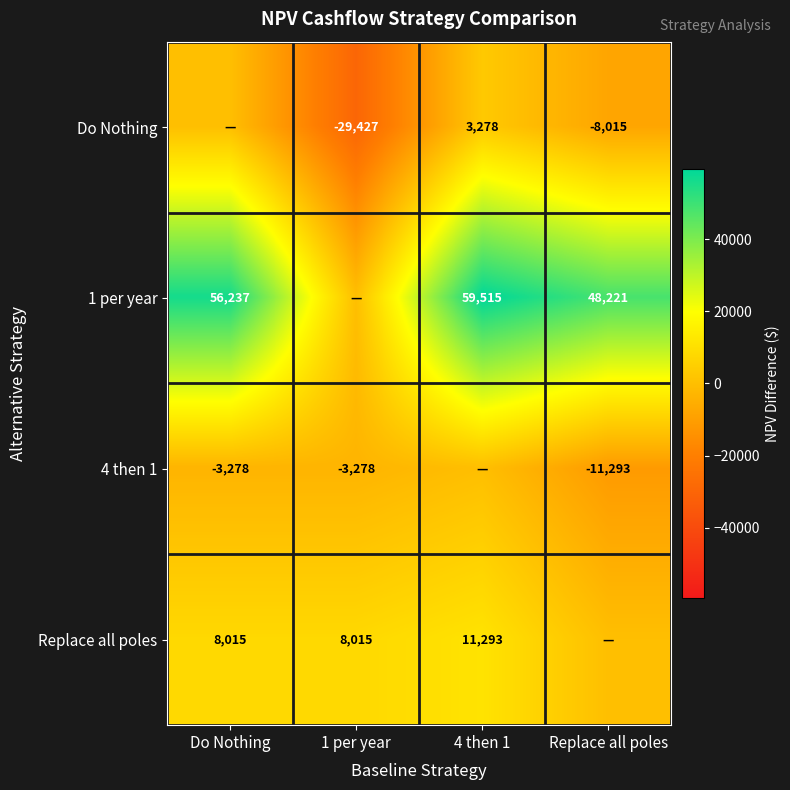

What is the difference between the Do Nothing values at 1 per year and Replace all poles?

21412